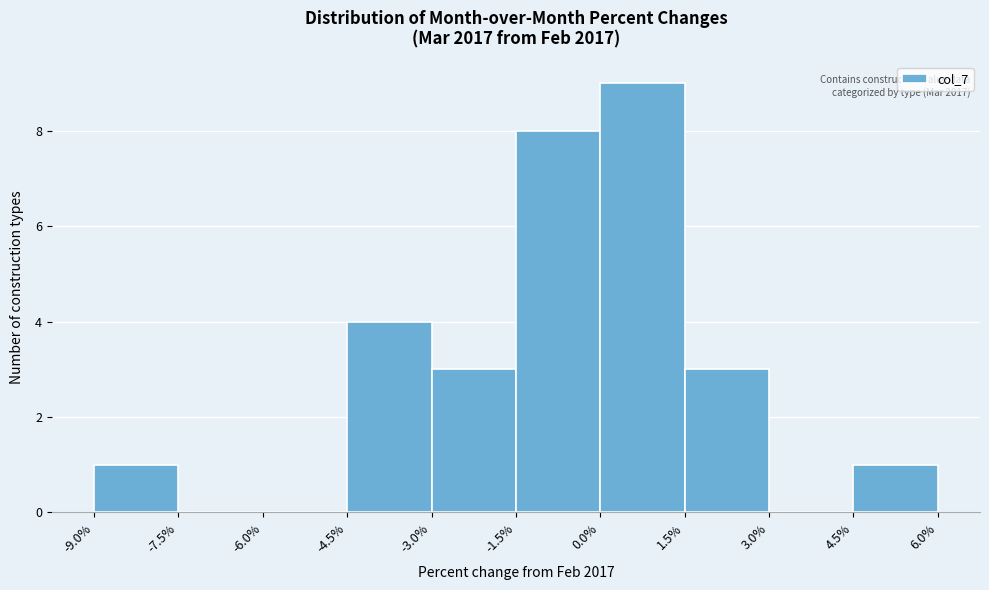

Which range on the x-axis has the tallest bar?

0.0% to 1.5%